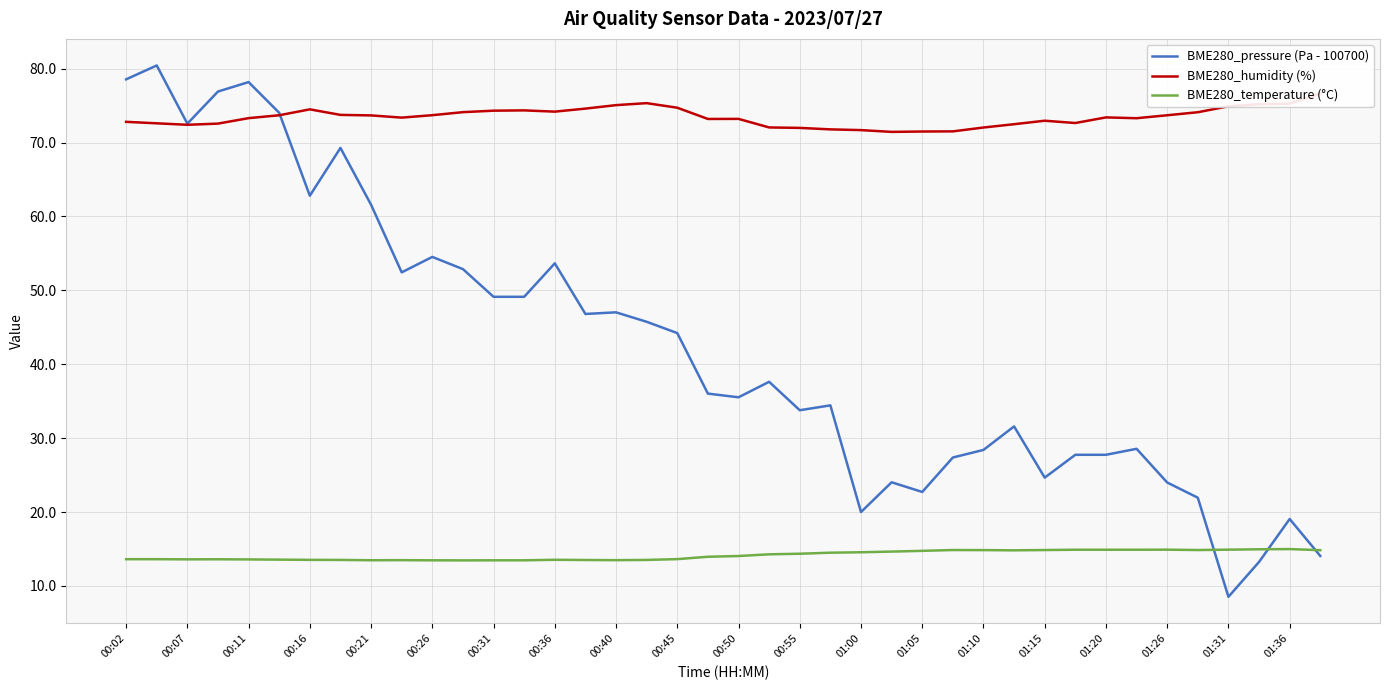

Is it true that BME280_pressure (Pa - 100700) equals 41.8 at 00:11?

False